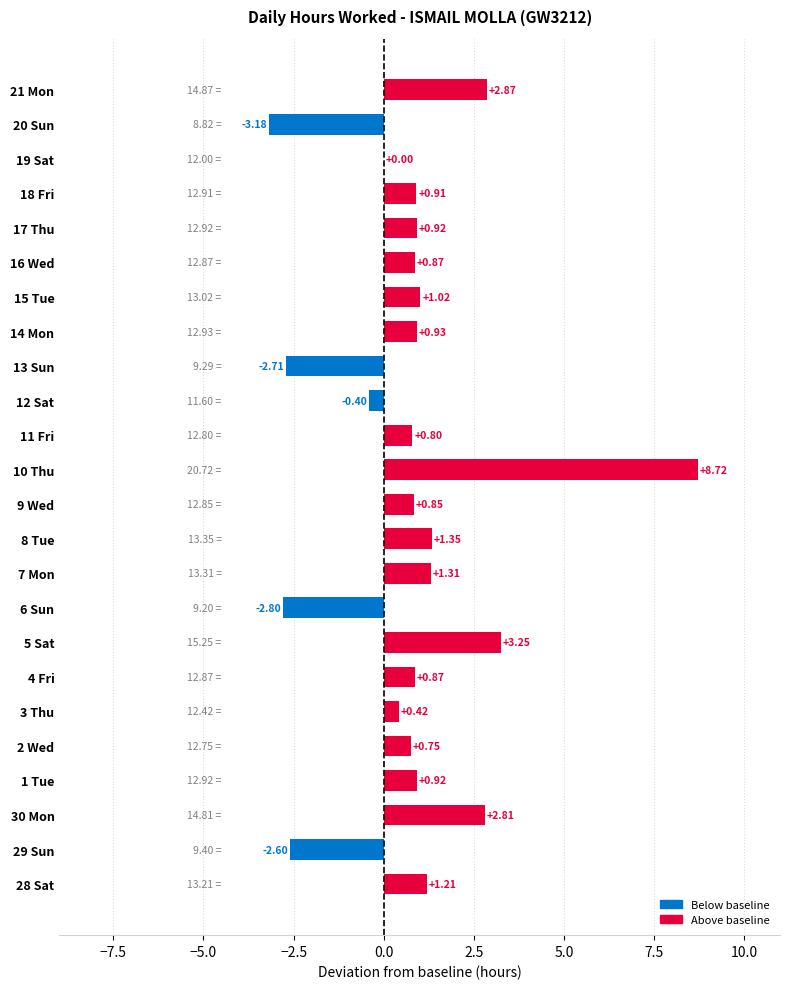

What is the sum of all values?

19.1